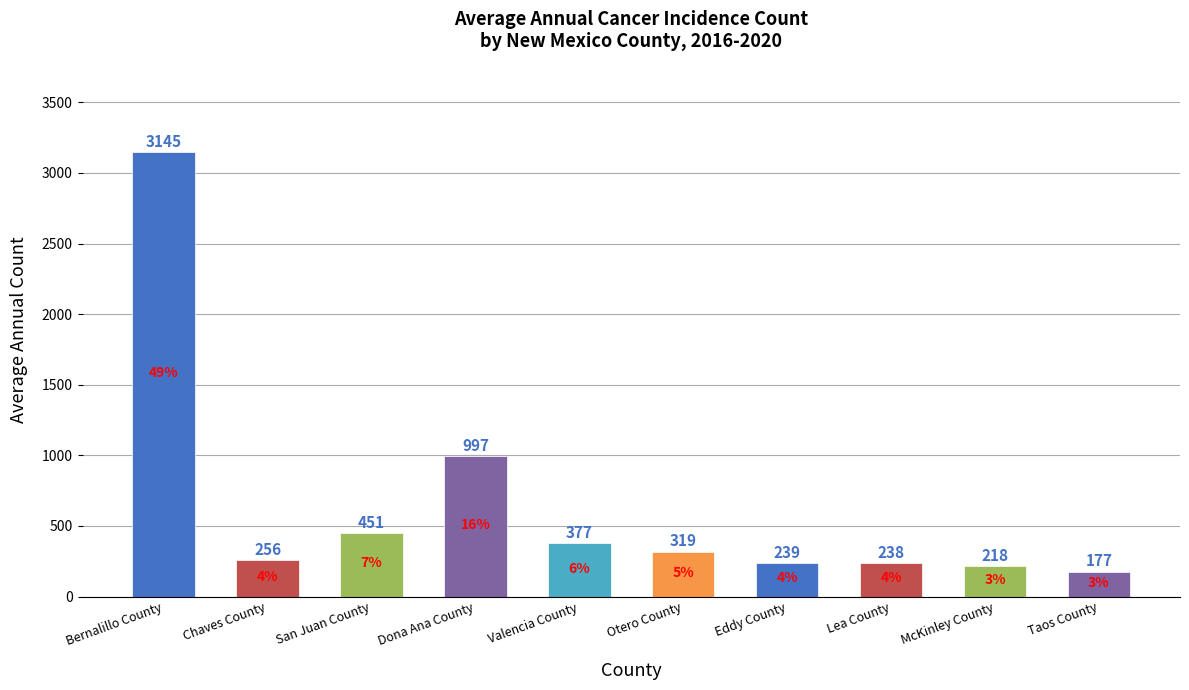

Reading left to right, what are all the values shown in this chart?

Bernalillo County=3145	Chaves County=256	San Juan County=451	Dona Ana County=997	Valencia County=377	Otero County=319	Eddy County=239	Lea County=238	McKinley County=218	Taos County=177